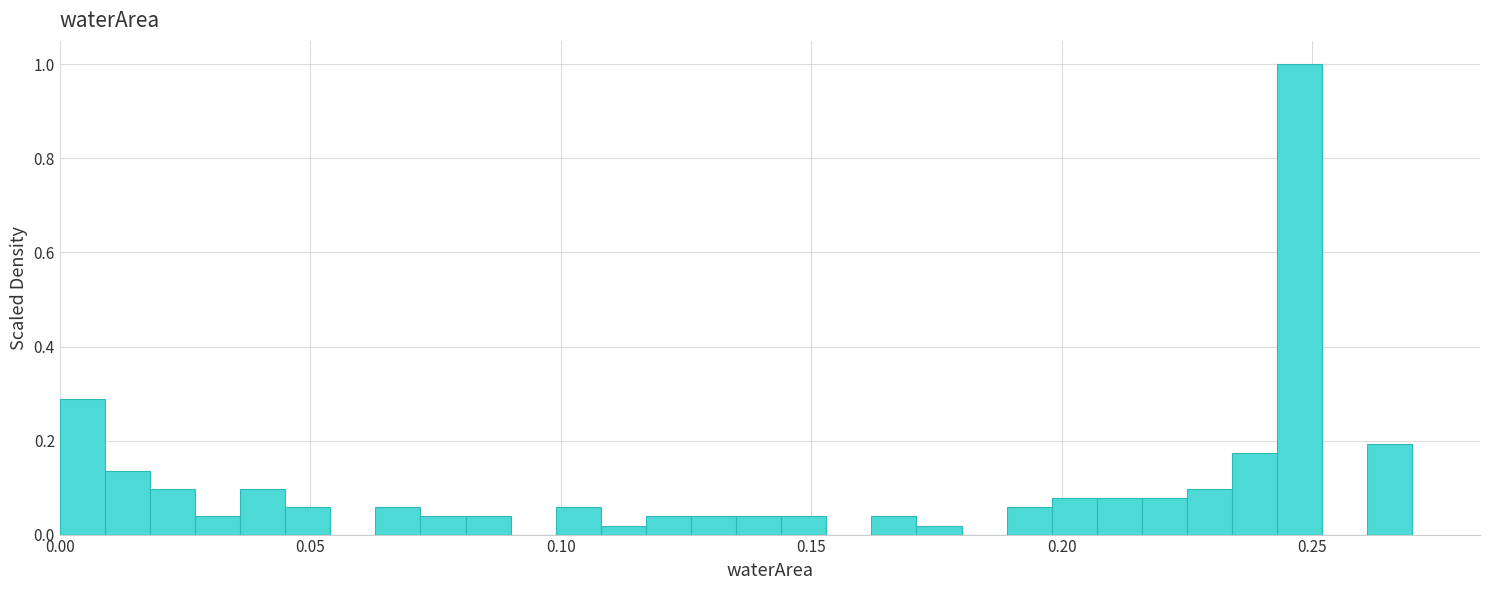

Read against the x-axis, roughly where is the centre of the tallest bar?

0.250